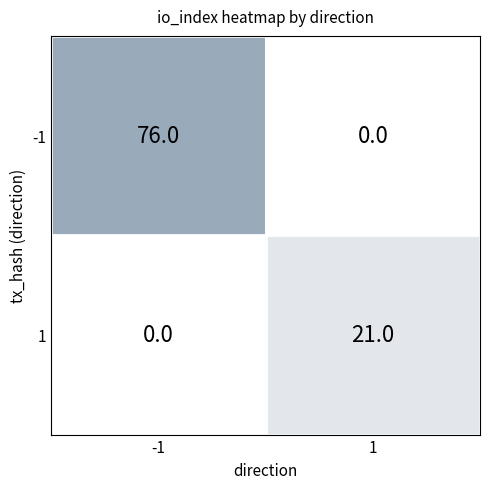

Reading left to right, extract all data points from this chart.

-1: 76	0
1: 0	21